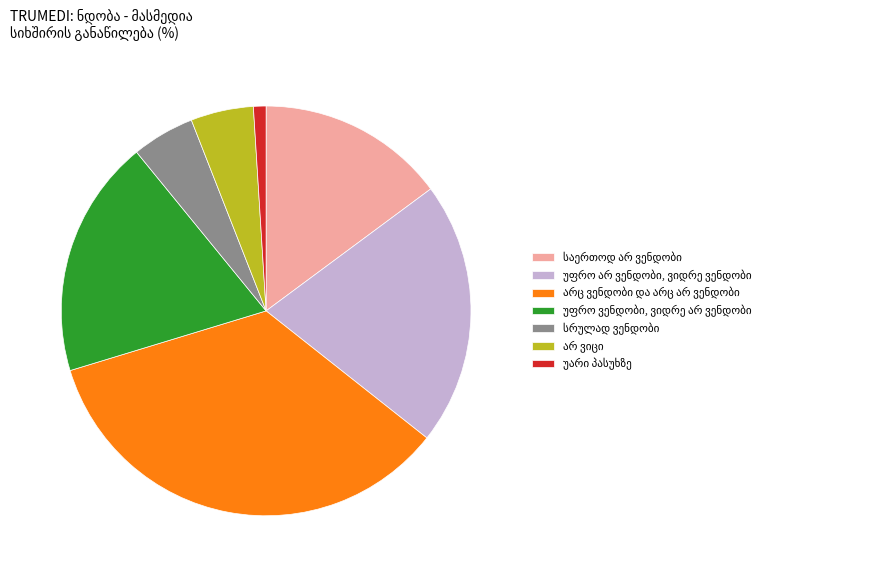

Is there a majority slice in this chart?

No